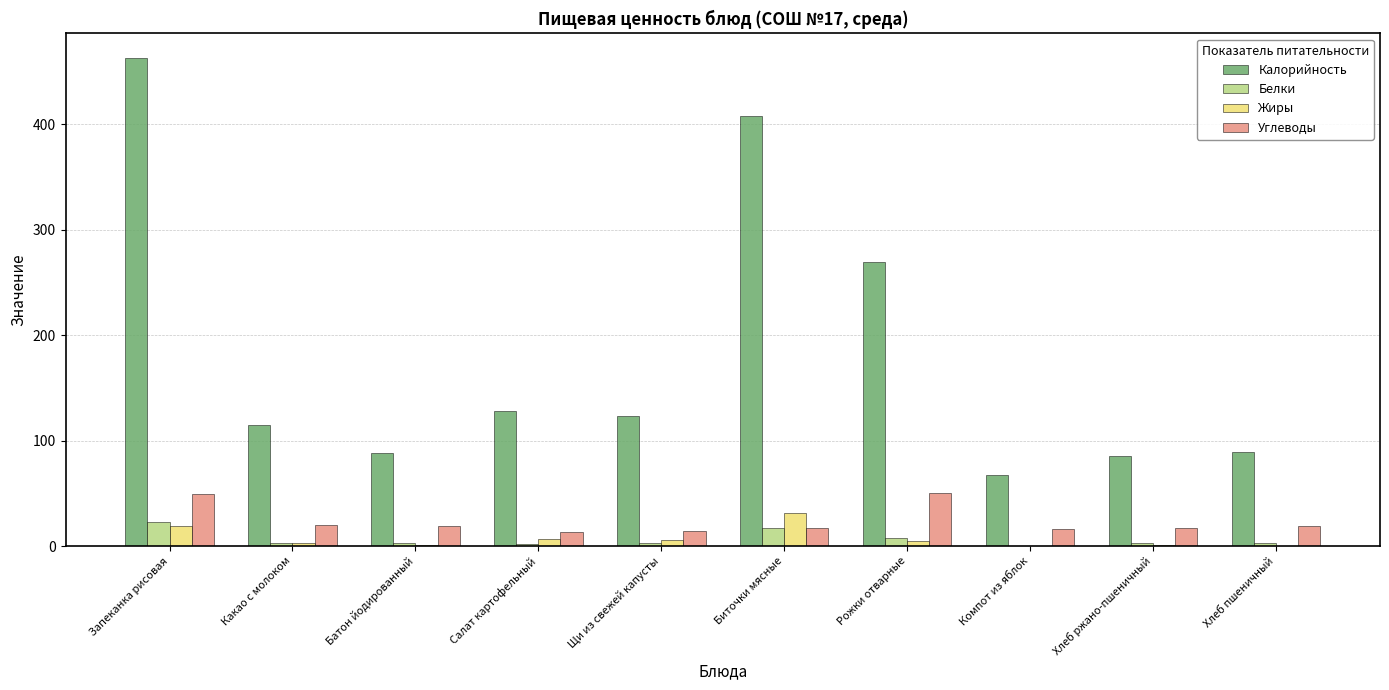

What is the sum of all Углеводы values?

235.4